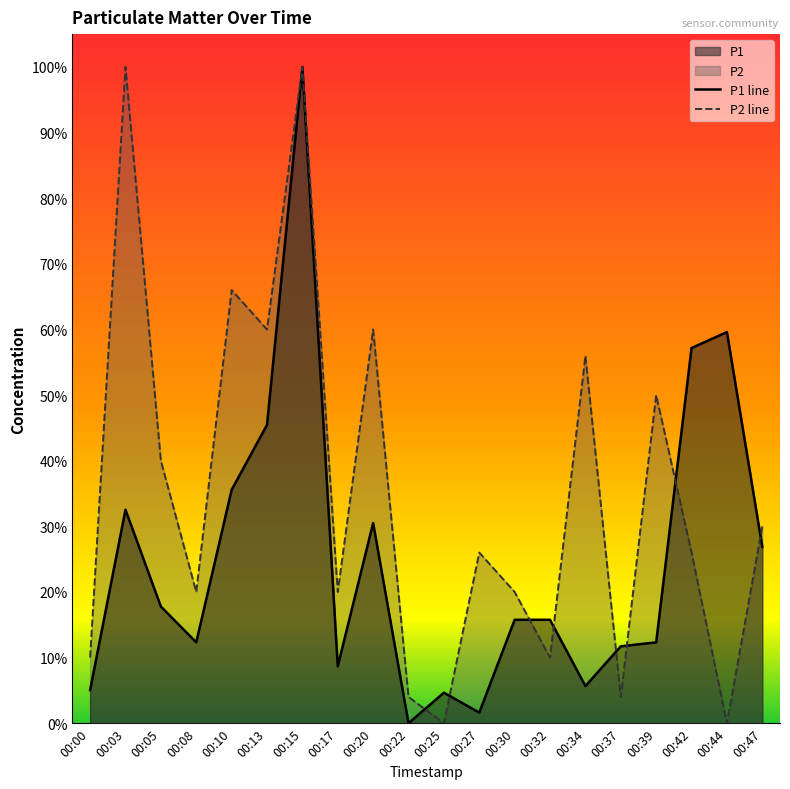

Between 00:17 and 00:42, which series saw the biggest shift?

P1 line